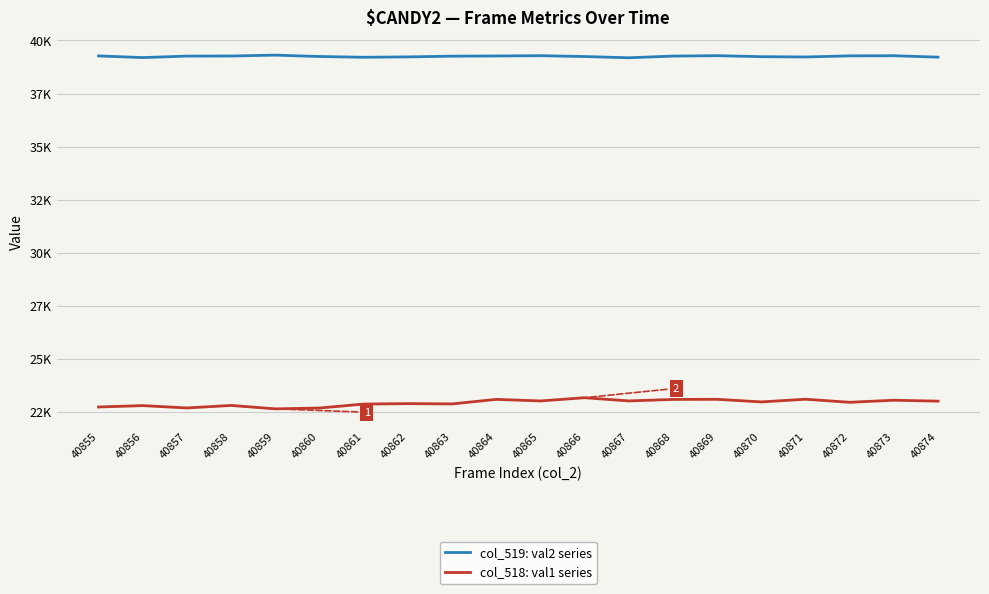

At which category is the sum across all series the highest?

40866